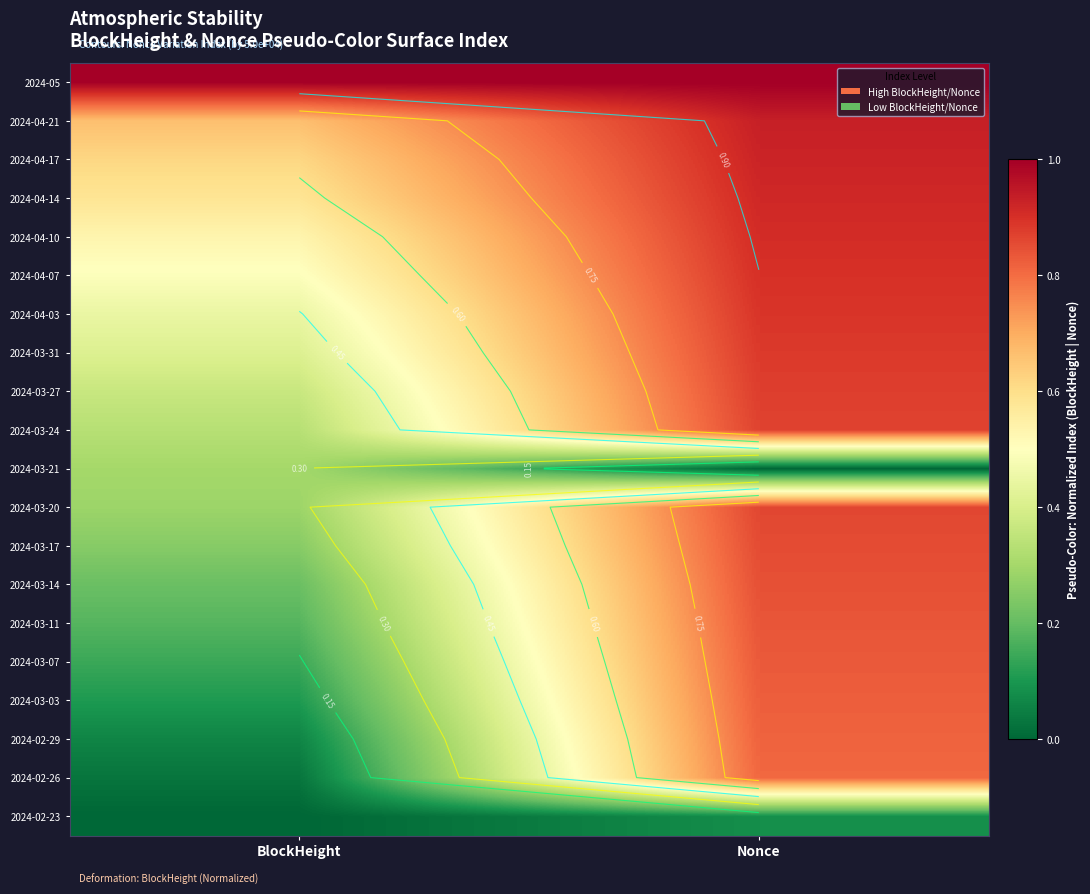

Between Nonce and BlockHeight, which is larger?

Nonce